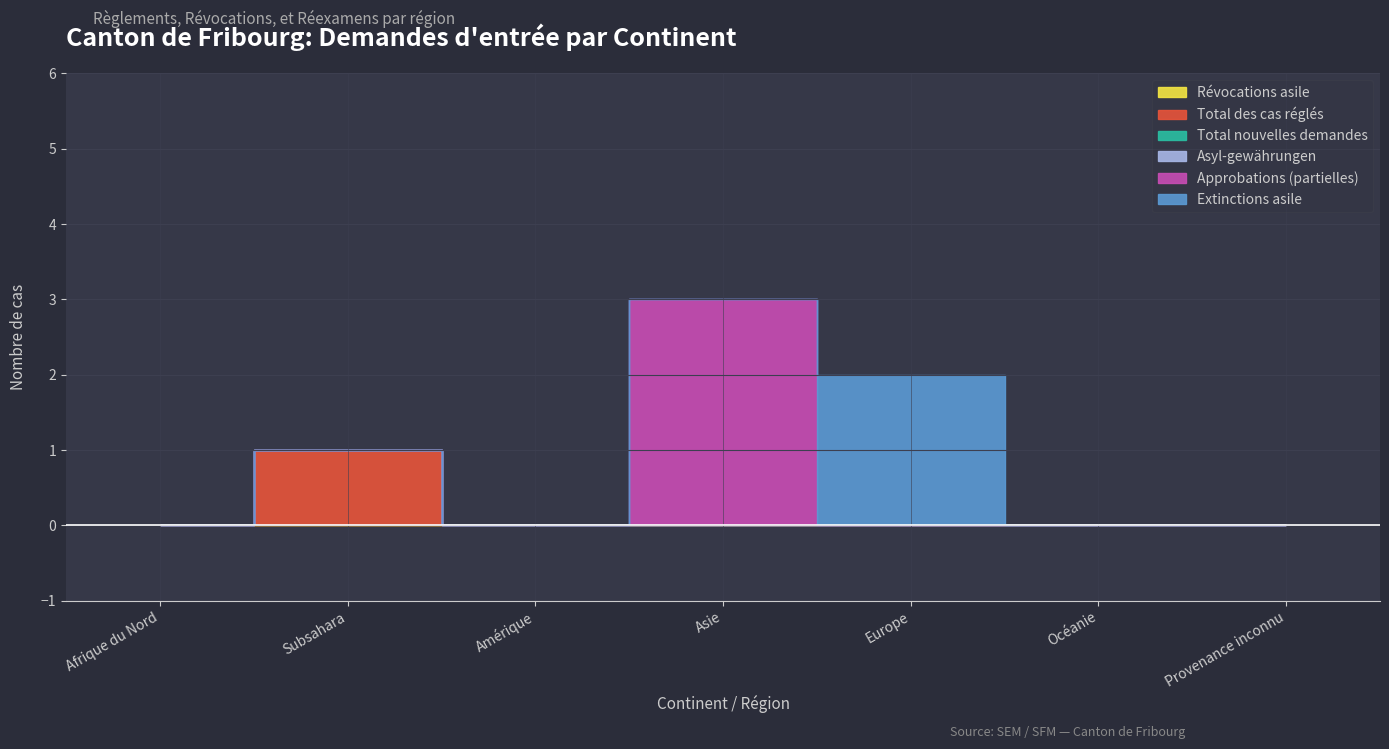

Where is the first local maximum for Extinctions asile?

Europe